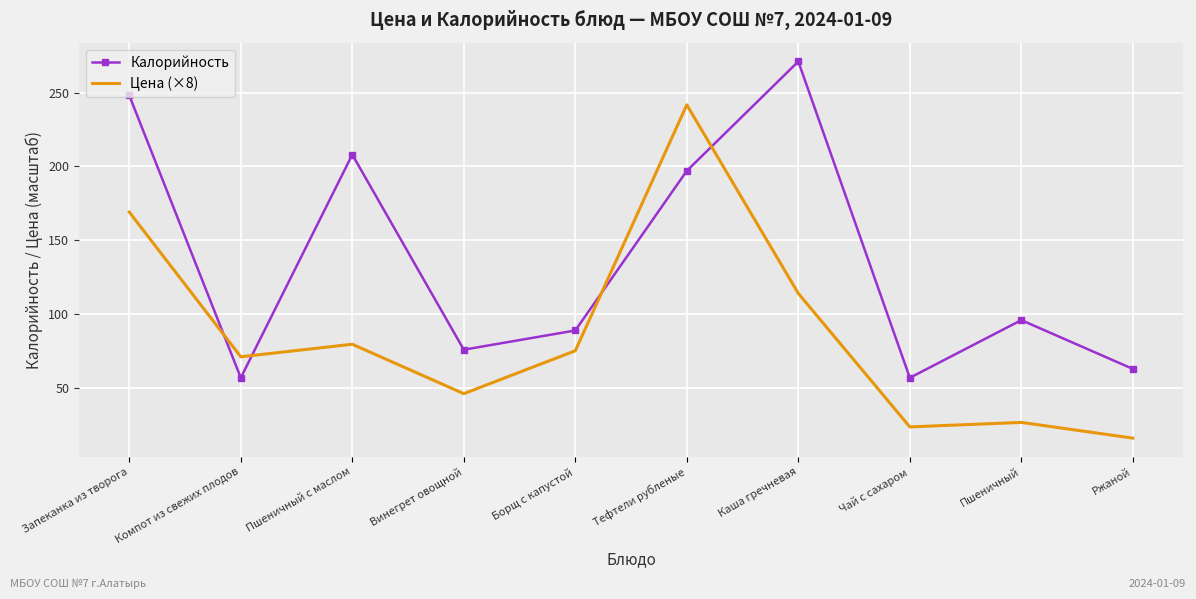

Is it true that Калорийность equals 248.0 at Запеканка из творога?

True